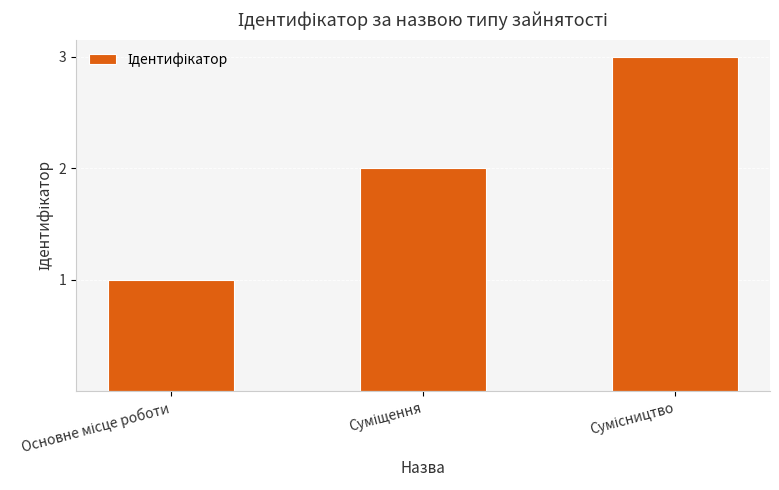

What is the maximum value shown in the chart?

3